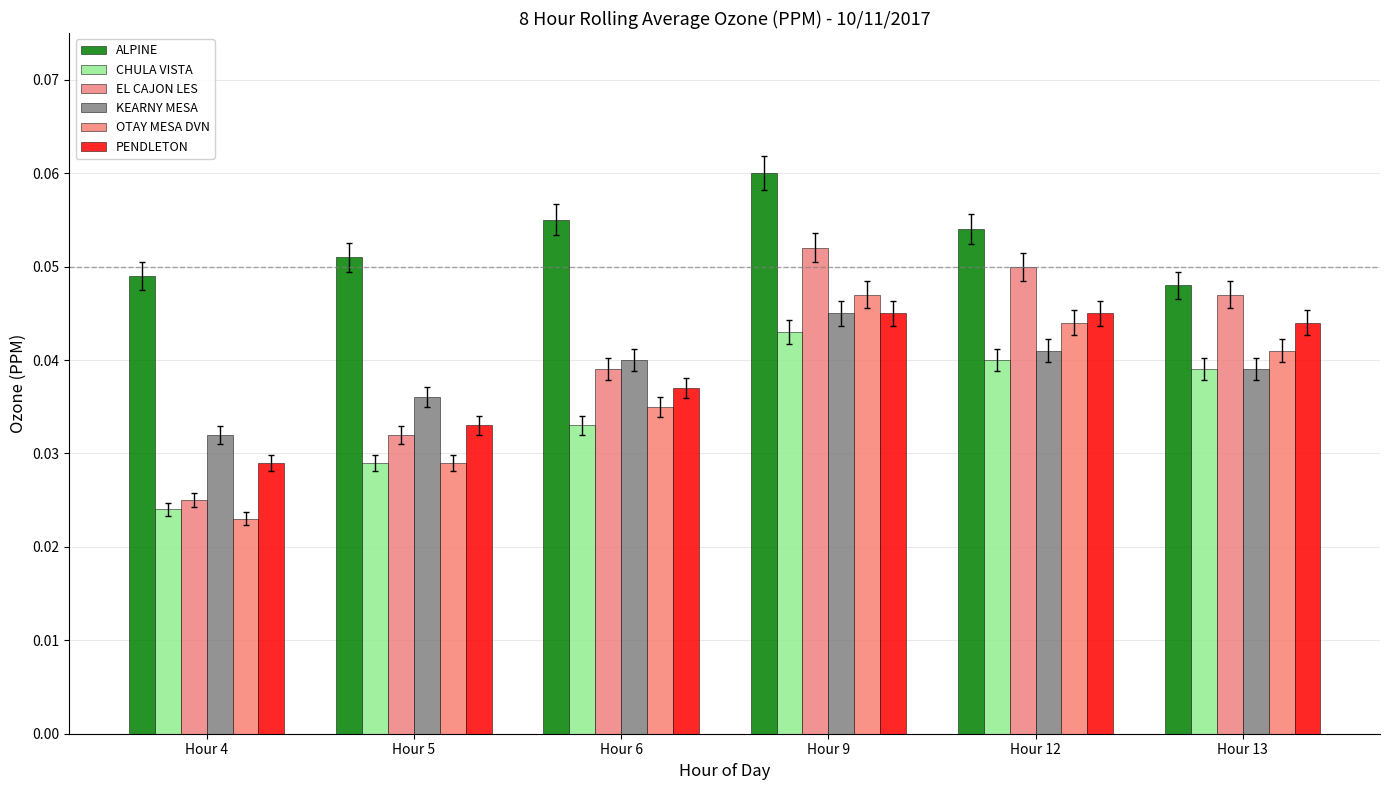

Are the bars horizontal?

No